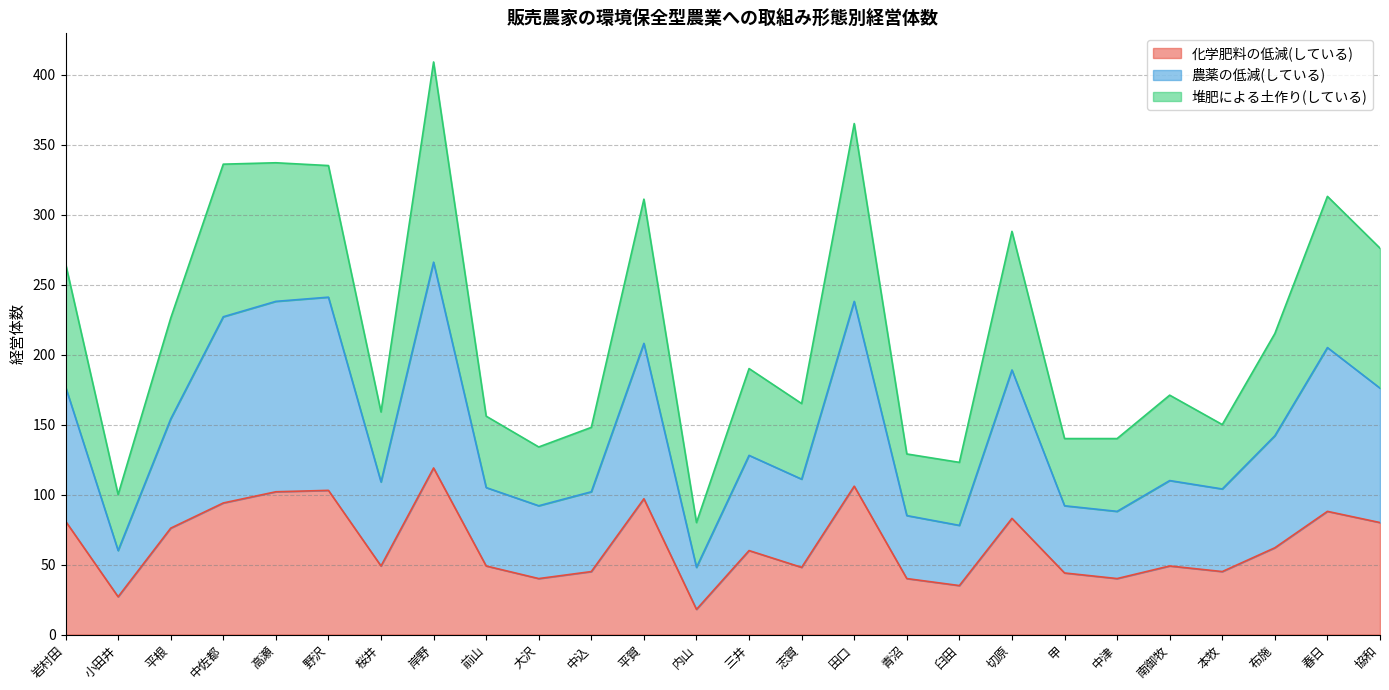

At how many categories does at least one series exceed 353?

2